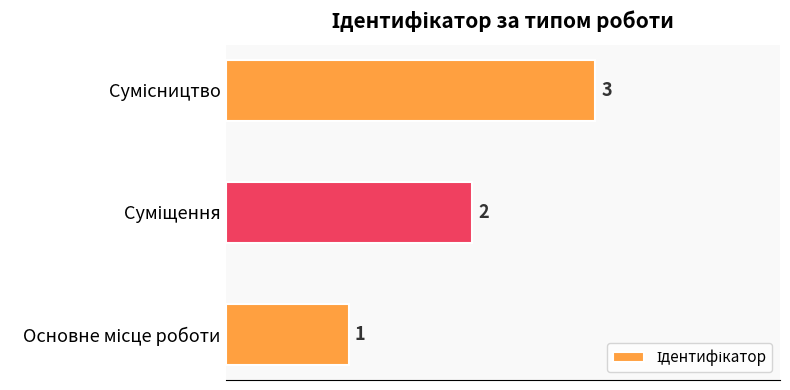

What is the sum of all values?

6